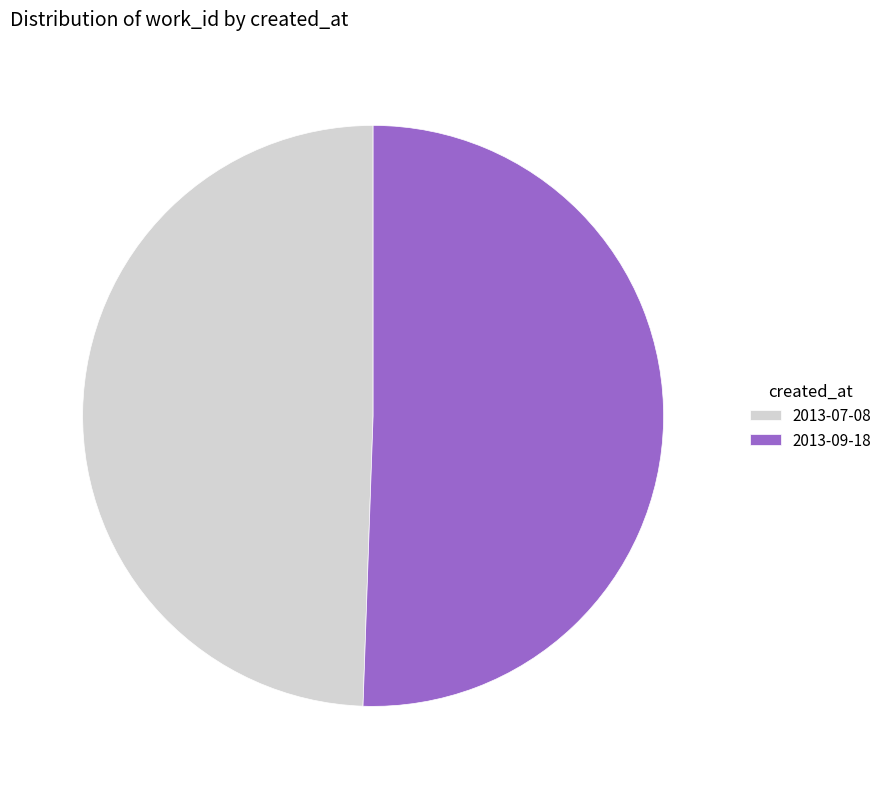

What is the smallest slice in the pie chart?

2013-07-08